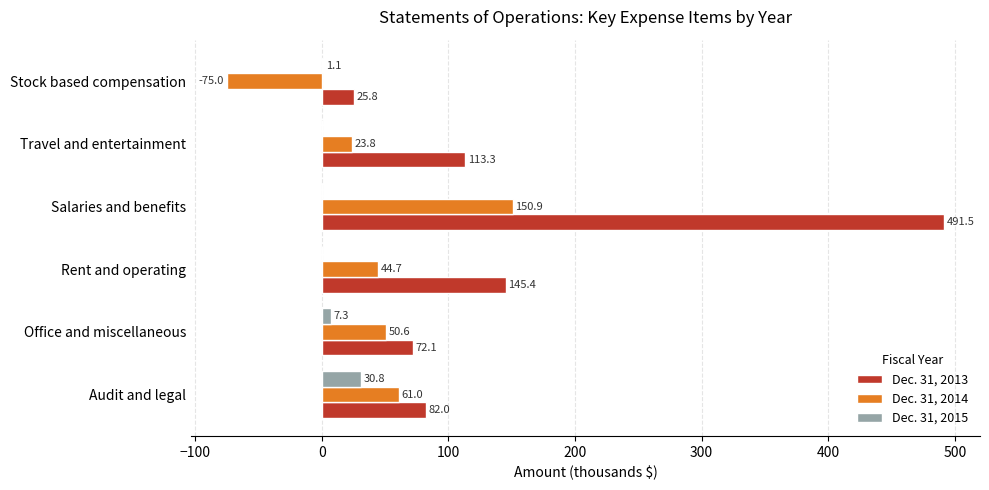

Is the value of Dec. 31, 2015 at Audit and legal greater than the value of Dec. 31, 2014 at Audit and legal?

No